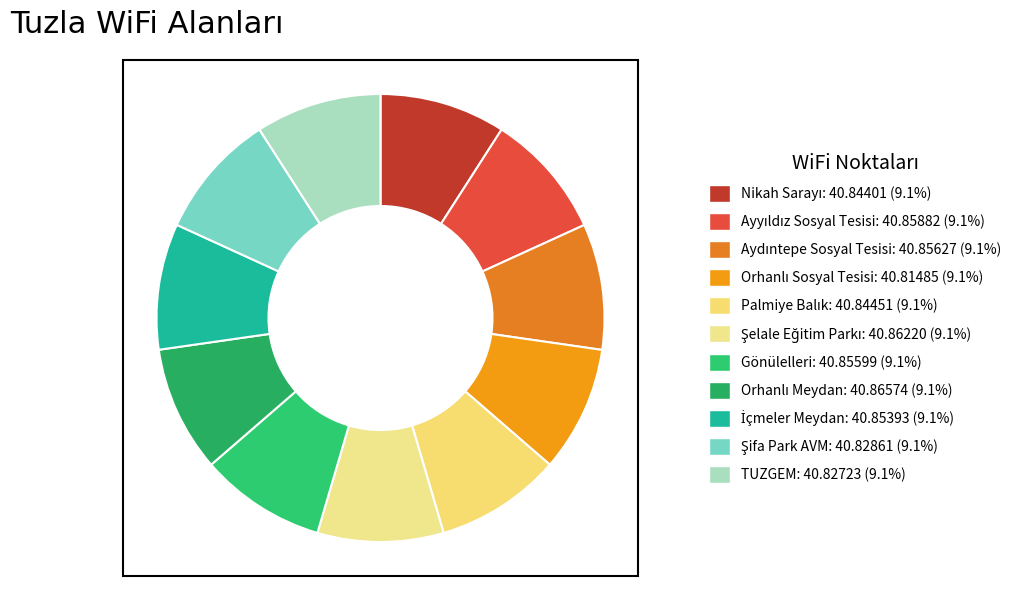

What is the ratio of the value at Gönülelleri to the value at Nikah Sarayı?

1.0